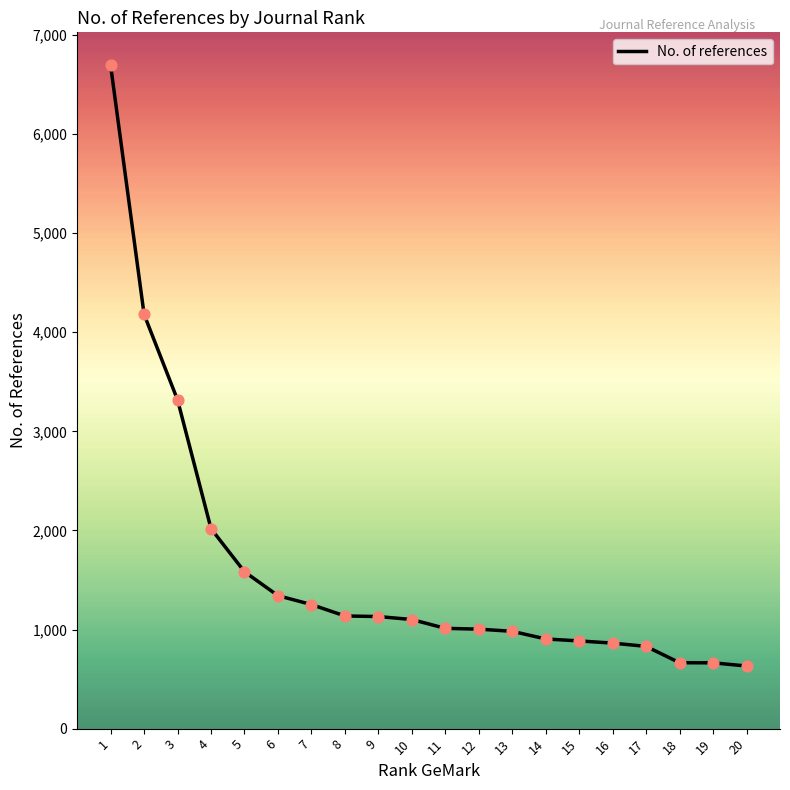

What is the change in value from 8 to 20?

-505